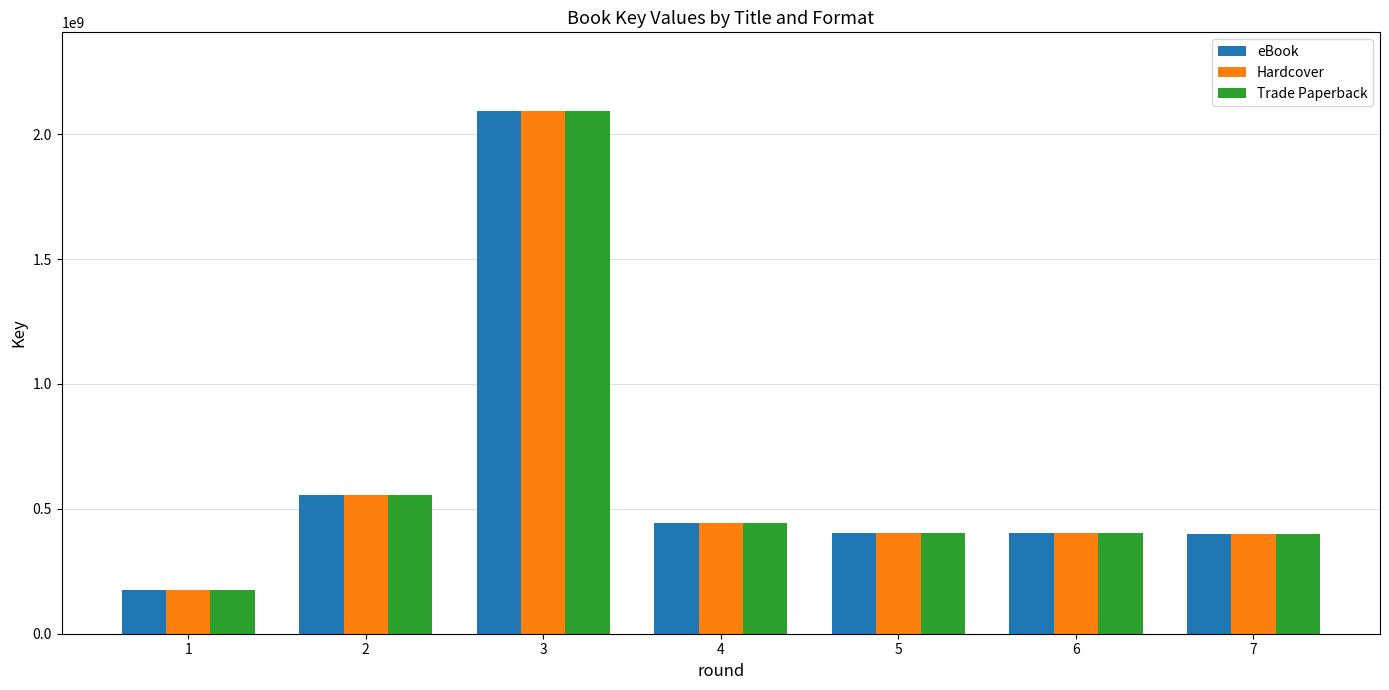

What is the difference between the Hardcover values at 6 and 1?

228656464